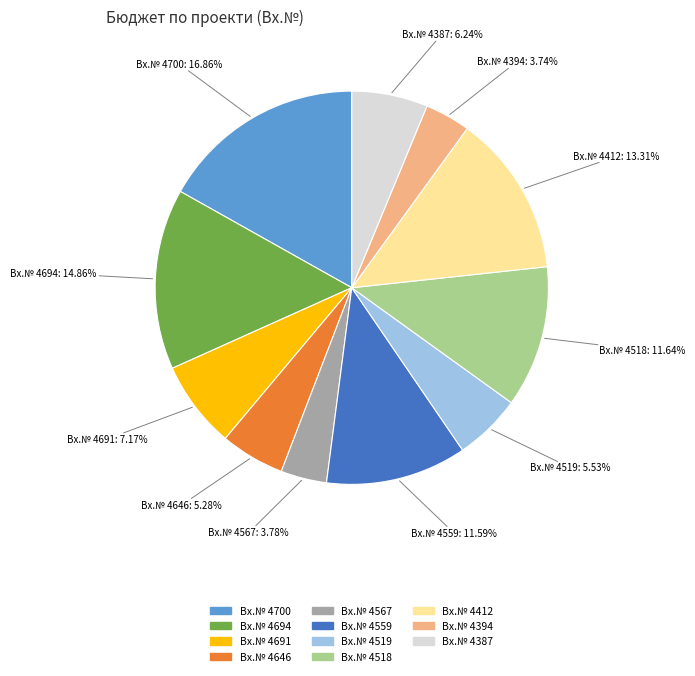

Does any single category account for the majority?

No